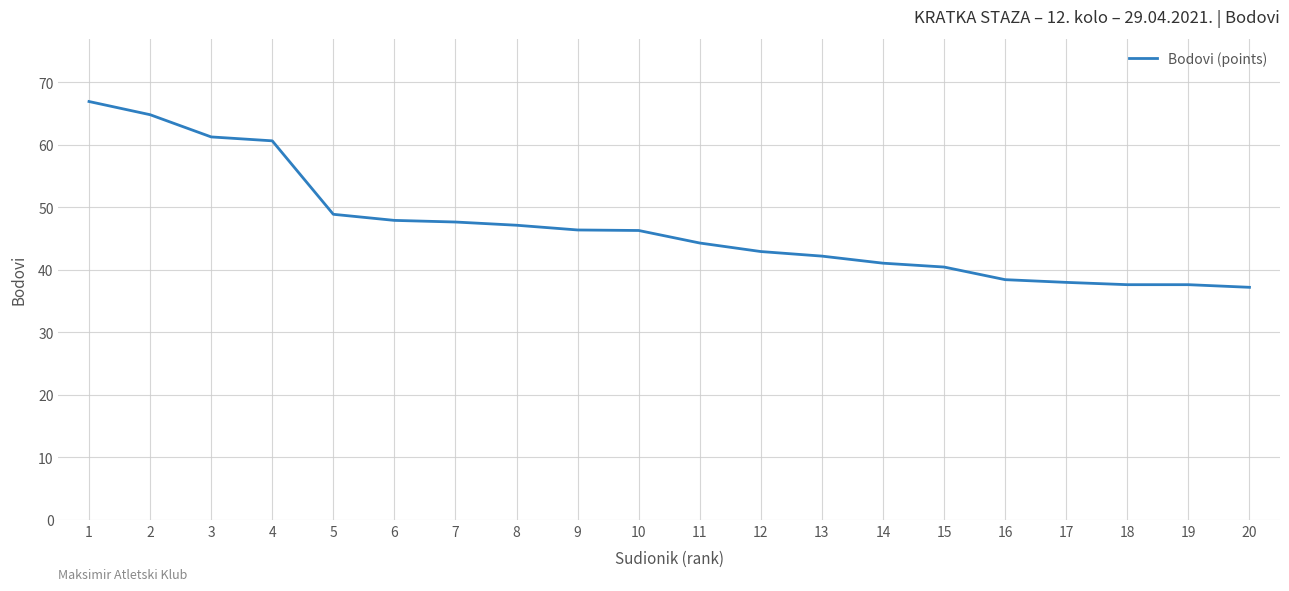

What is the sum of the values at 19 and 18?

75.3